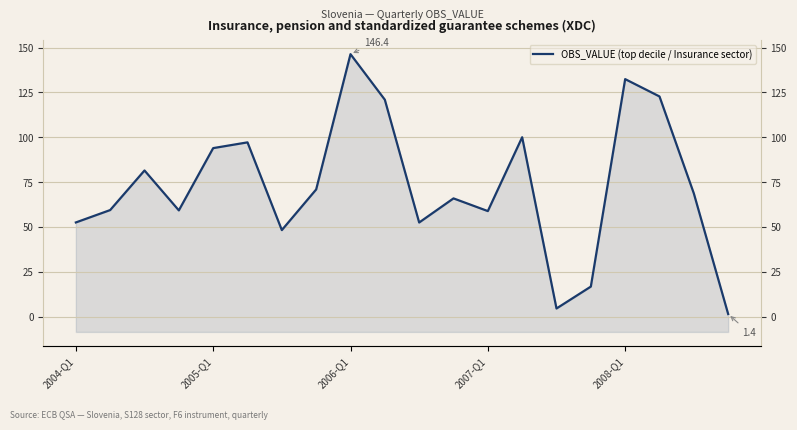

What is the difference between the maximum and minimum values?

145.0